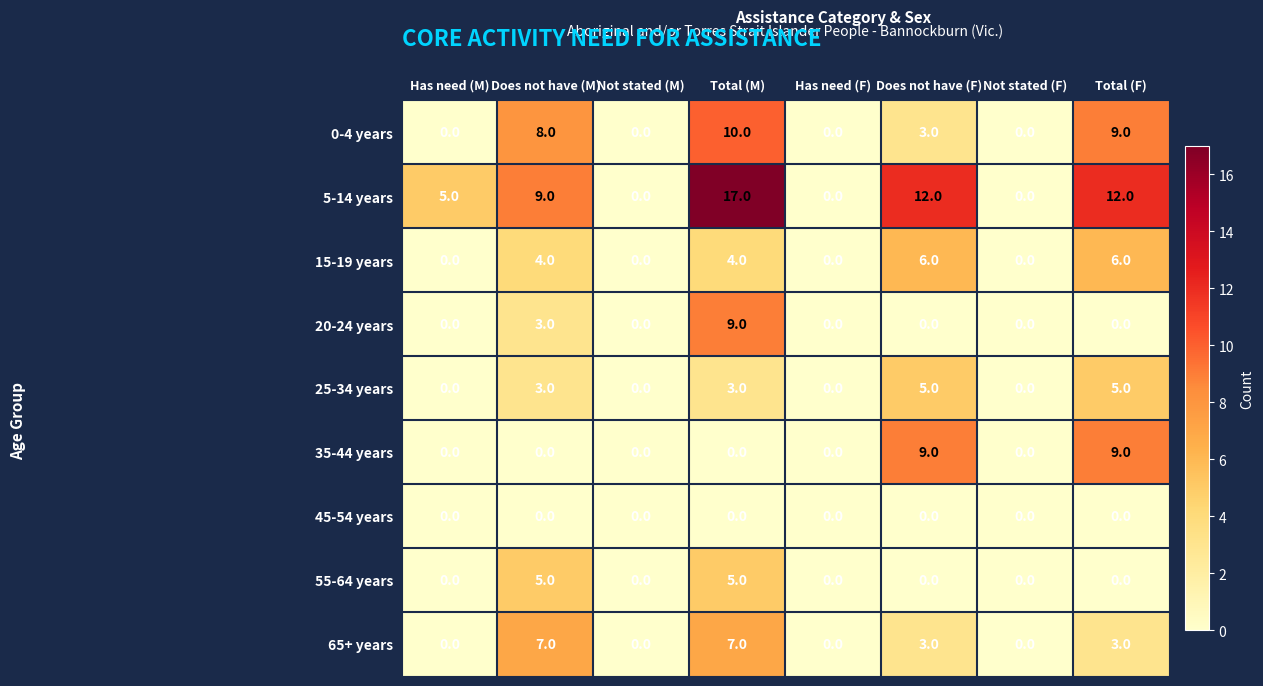

At which category is the sum across all series the highest?

Total (M)